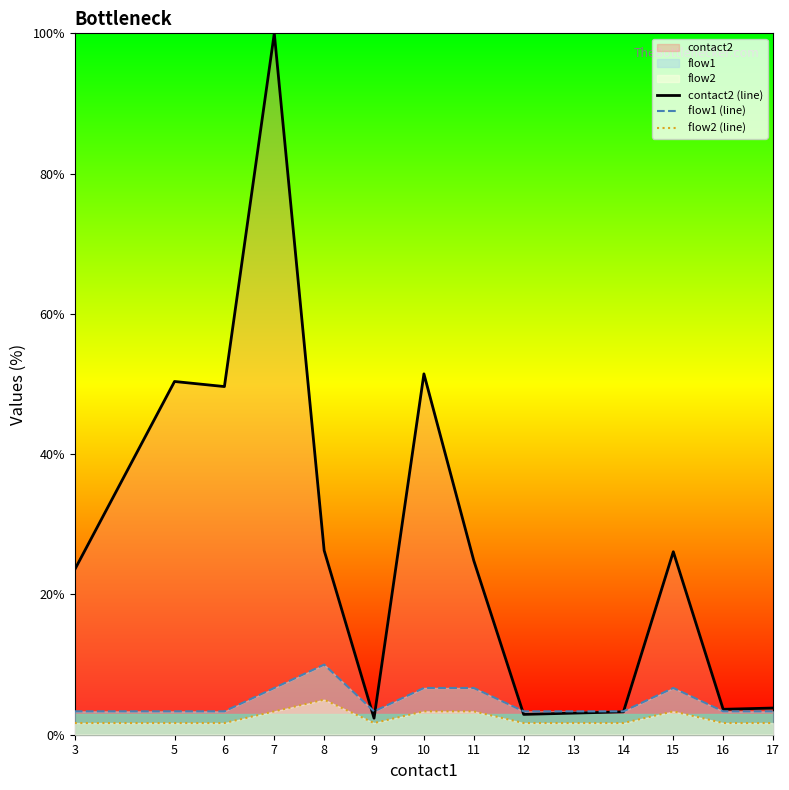

In flow2 (line), how many points are lower than both neighbors (excluding endpoints)?

1